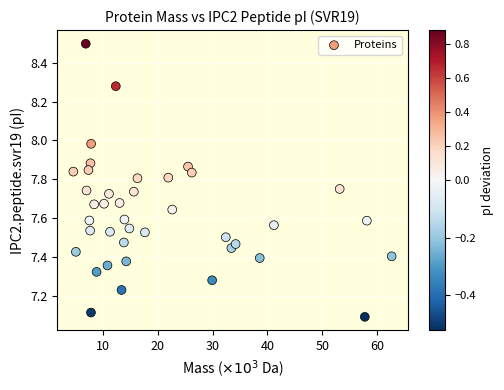

What is the range of Y values (max minus min)?

1.4